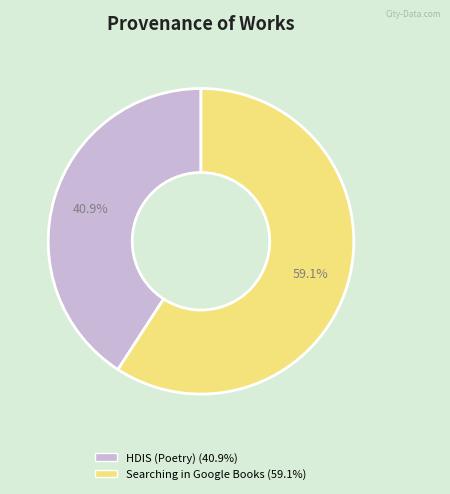

Rank the categories by value from highest to lowest.

Searching in Google Books, HDIS (Poetry)